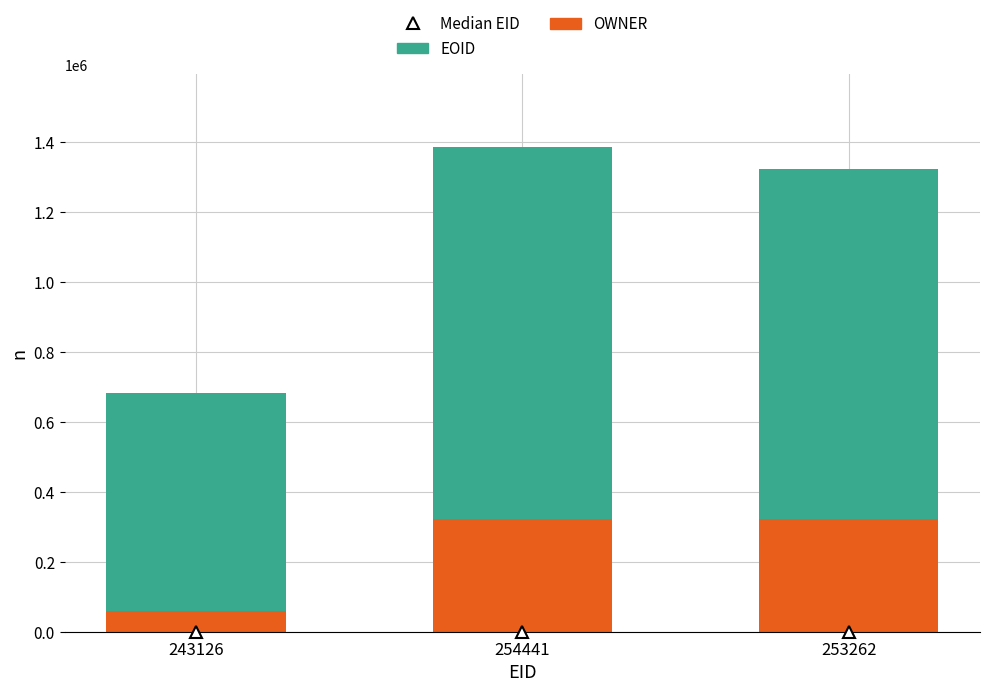

What is the total value across all series at 253262?

1325340